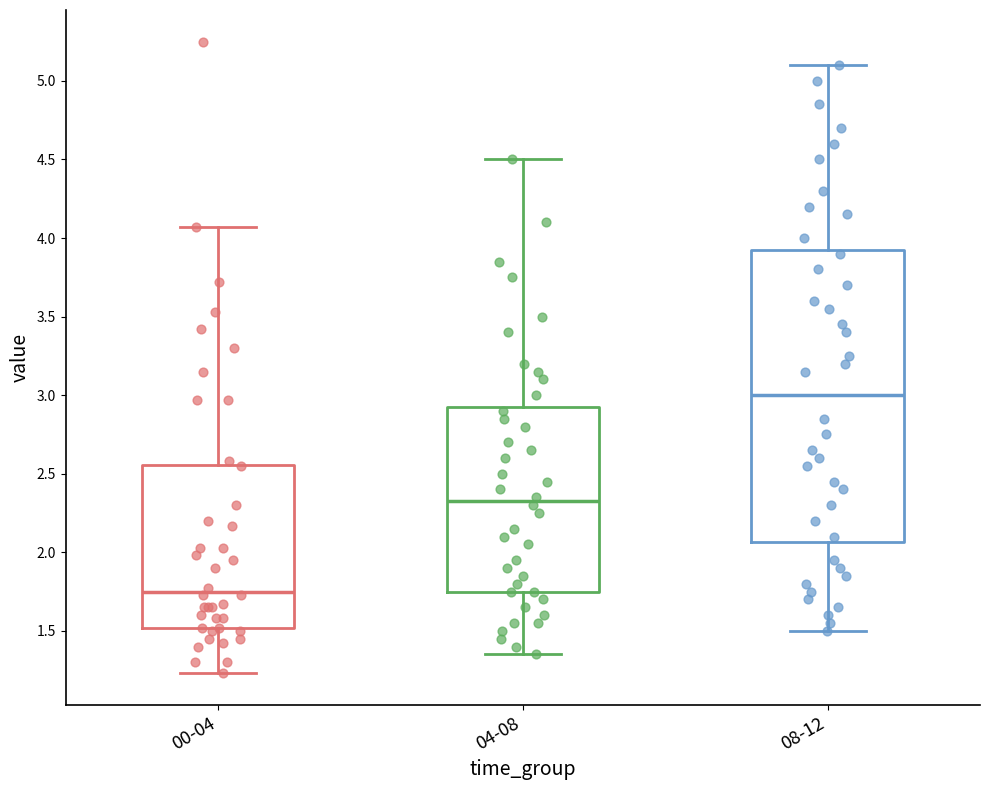

Reading left to right, transcribe this box plot: for each box, give where its median line is, the range the box spans, and where its two whiskers end, as read against the y-axis. The values are not printed on the chart, so give them approximately, as read against the axis.

00-04: median 1.75, box 1.50 to 2.55, whiskers 1.25 to 4.05
04-08: median 2.35, box 1.75 to 2.95, whiskers 1.35 to 4.50
08-12: median 3.00, box 2.05 to 3.95, whiskers 1.50 to 5.10